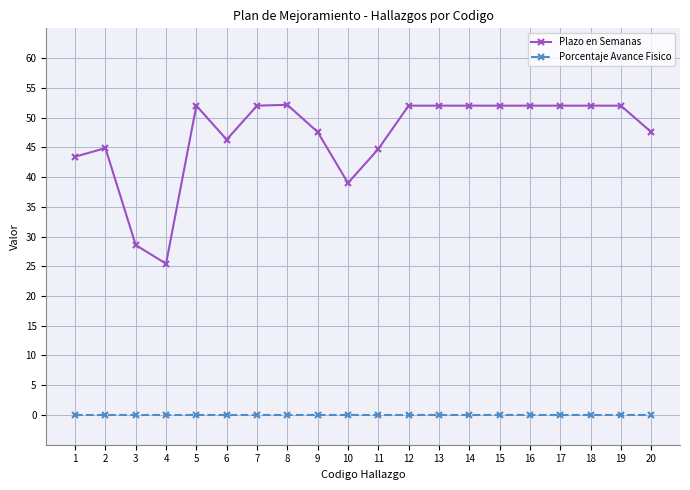

Which series has the widest spread of values?

Plazo en Semanas